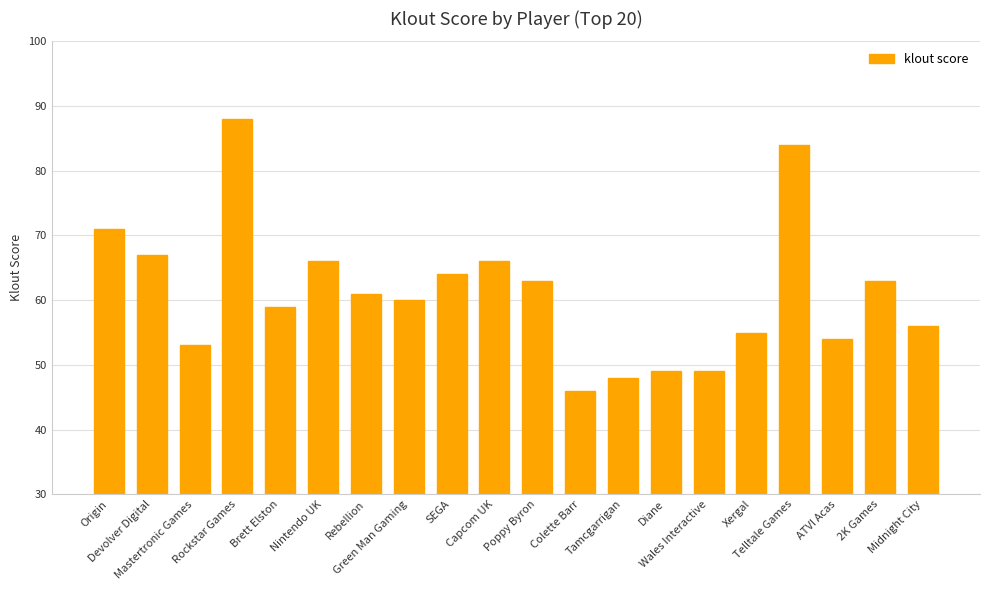

Are the bars grouped side by side (vs. stacked)?

No